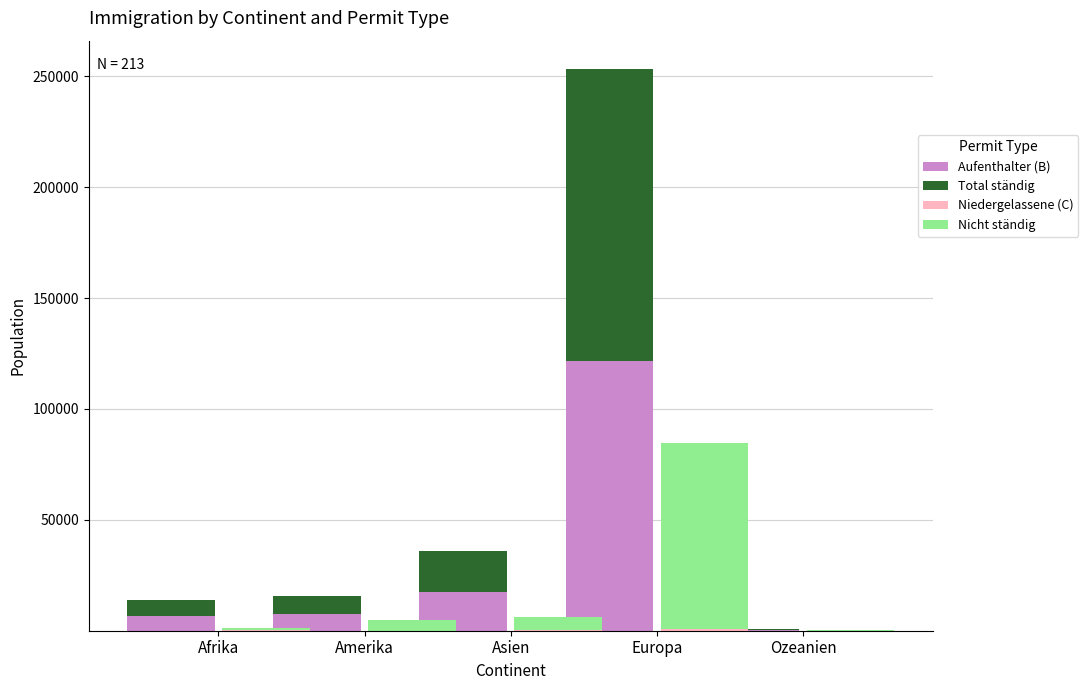

How many data points in Niedergelassene (C) are above 121?

2